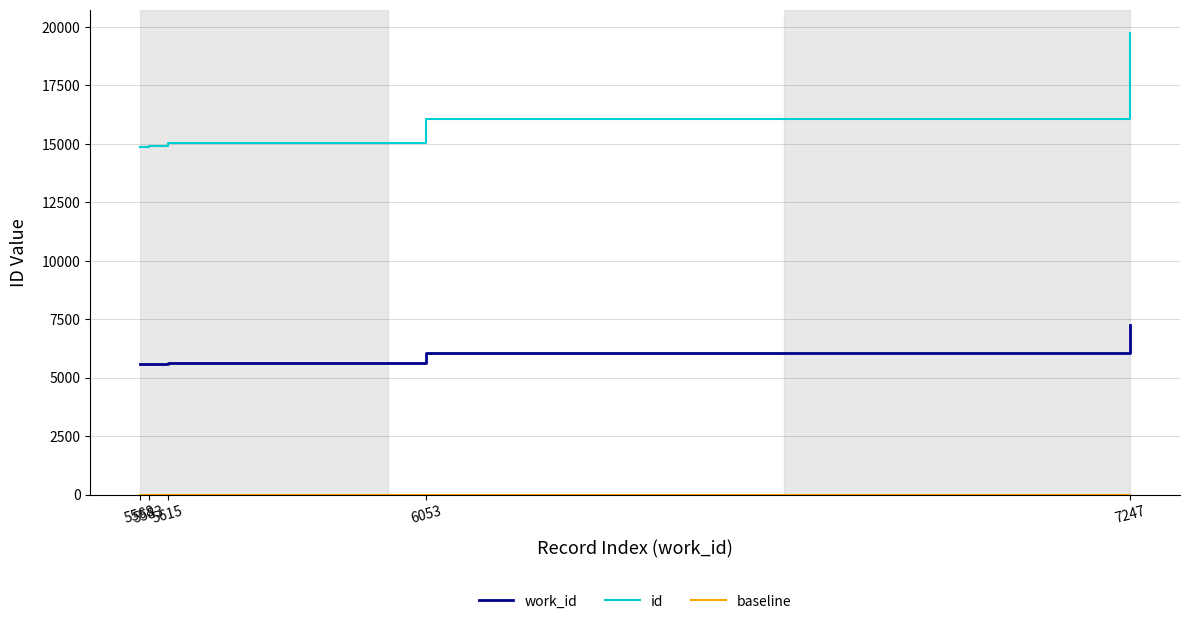

How many series are shown in this chart?

3